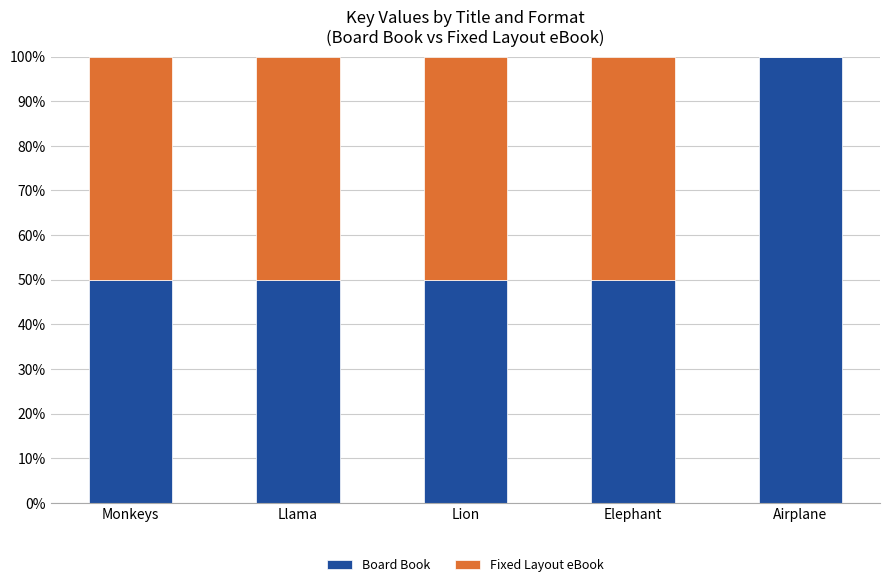

What is the approximate value of Board Book at Elephant?

50